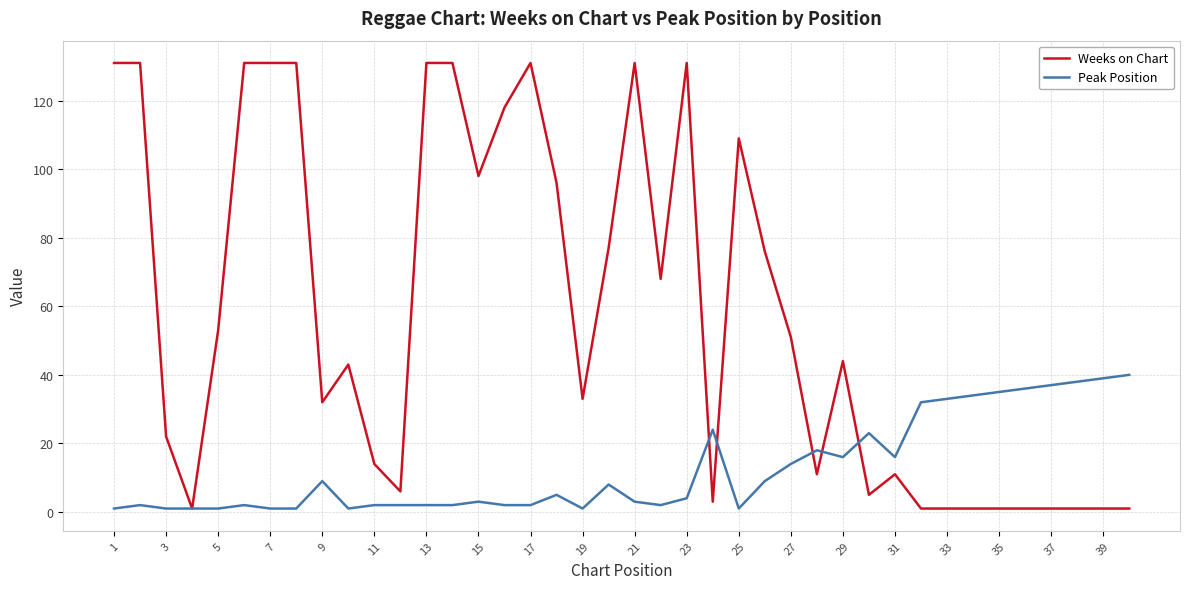

Which series has the largest range (max minus min)?

Weeks on Chart